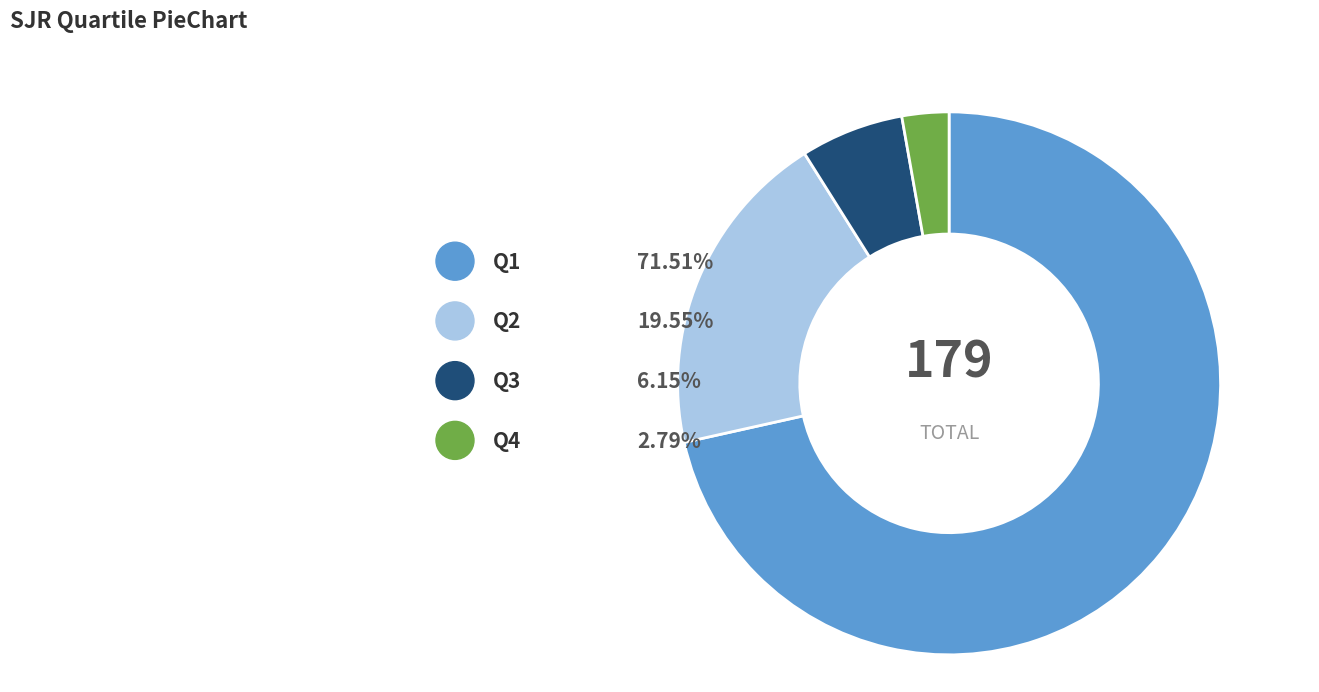

Rank the categories by value from highest to lowest.

Q1, Q2, Q3, Q4